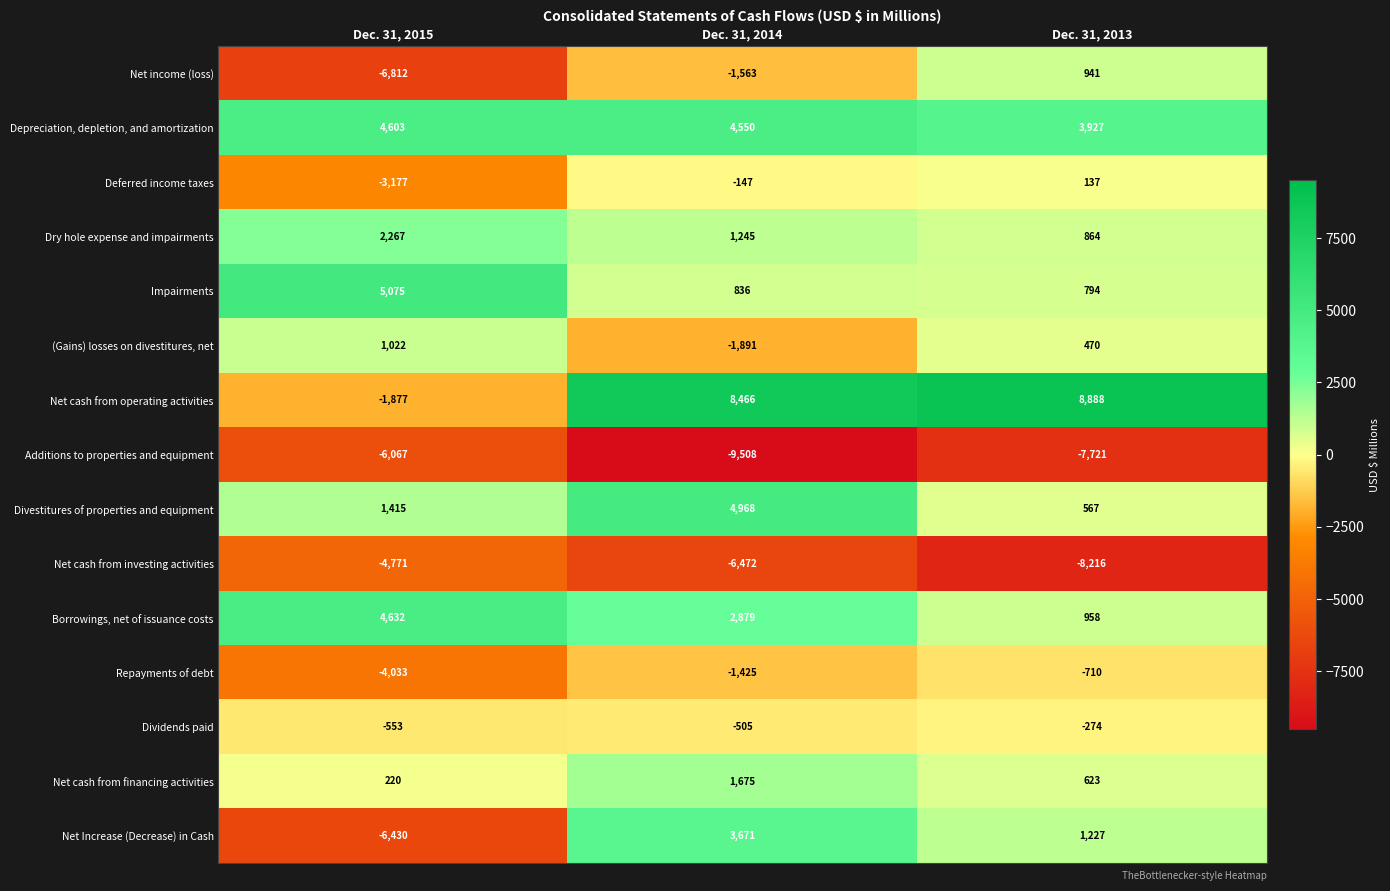

Where is Depreciation, depletion, and amortization nearest to the value 4265?

Dec. 31, 2014